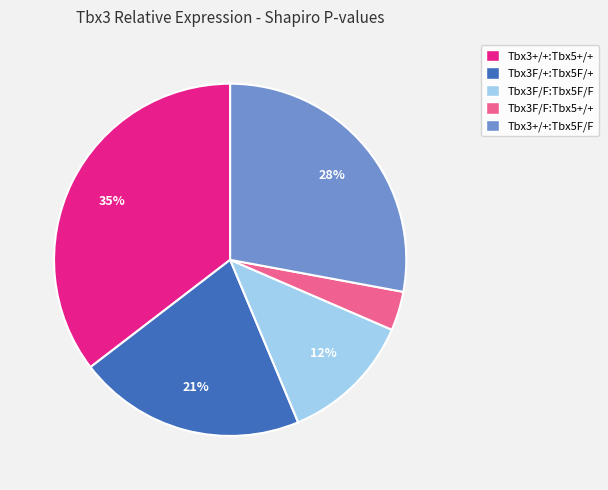

To the nearest percent, what is the combined percentage of Tbx3F/+:Tbx5F/+ and Tbx3+/+:Tbx5+/+?

56%